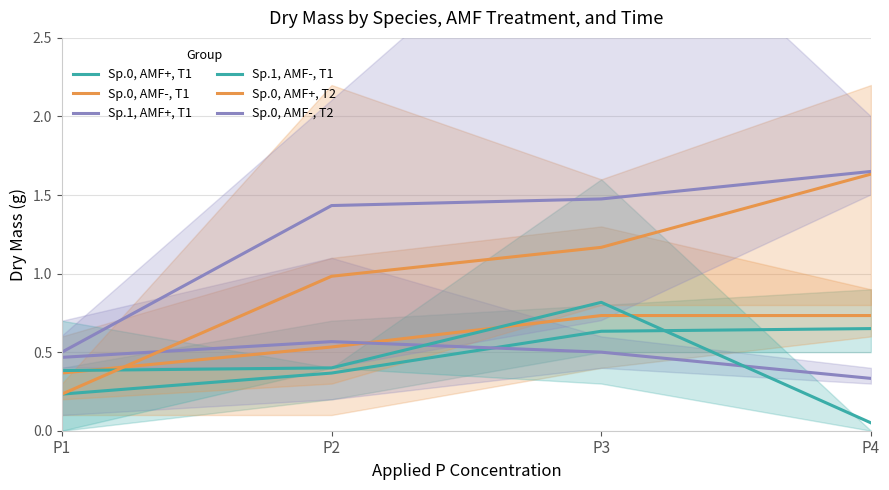

What is the difference between the second highest and minimum values in the Sp.0, AMF+, T1 series?

0.4